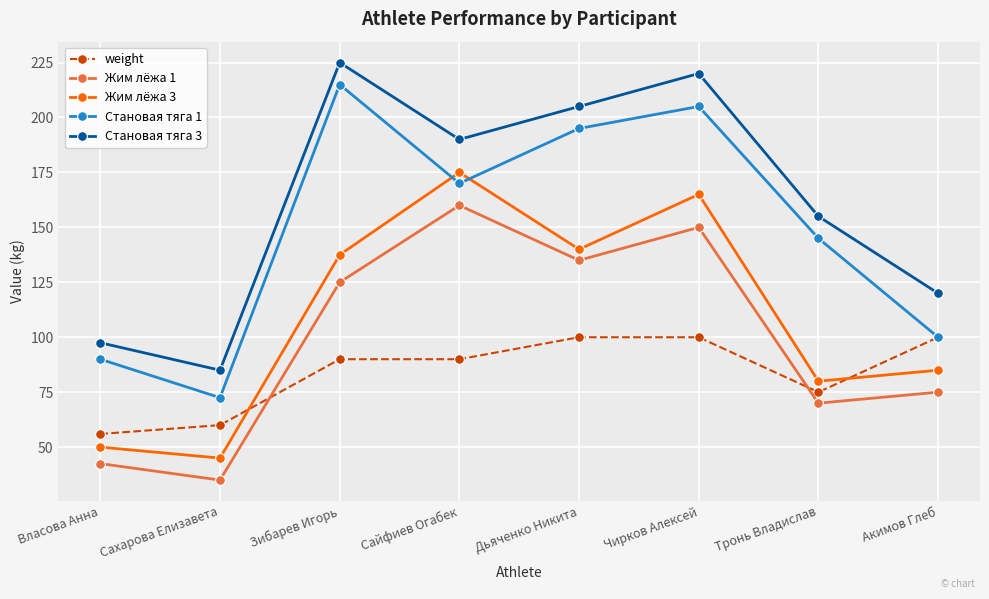

Which category has the lowest value in the Жим лёжа 3 series?

Сахарова Елизавета